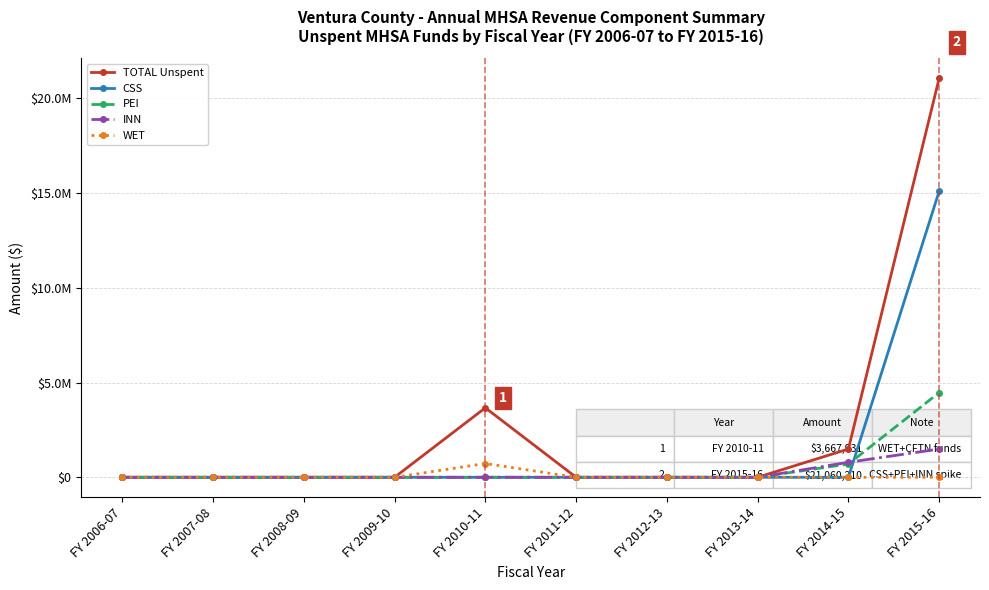

Is this an area chart (filled region under the line)?

No